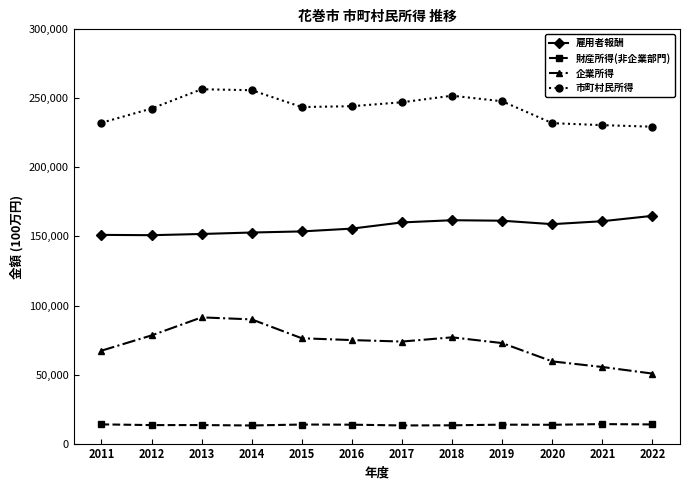

True or false: 市町村民所得 and 財産所得(非企業部門) cross at least once.

False